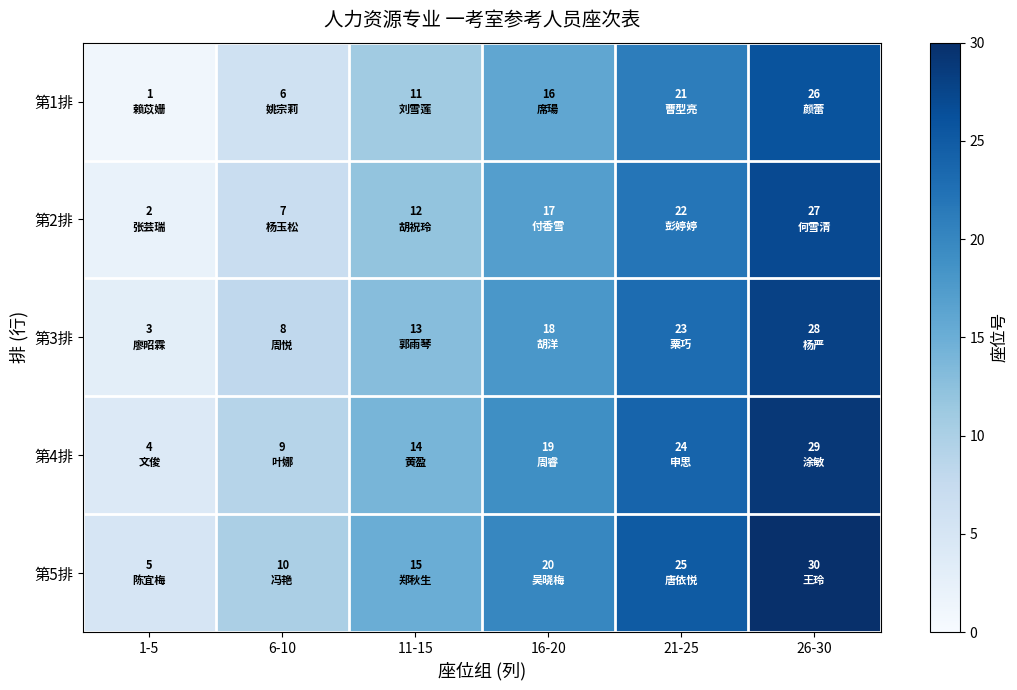

At which category is the sum across all series the highest?

26-30